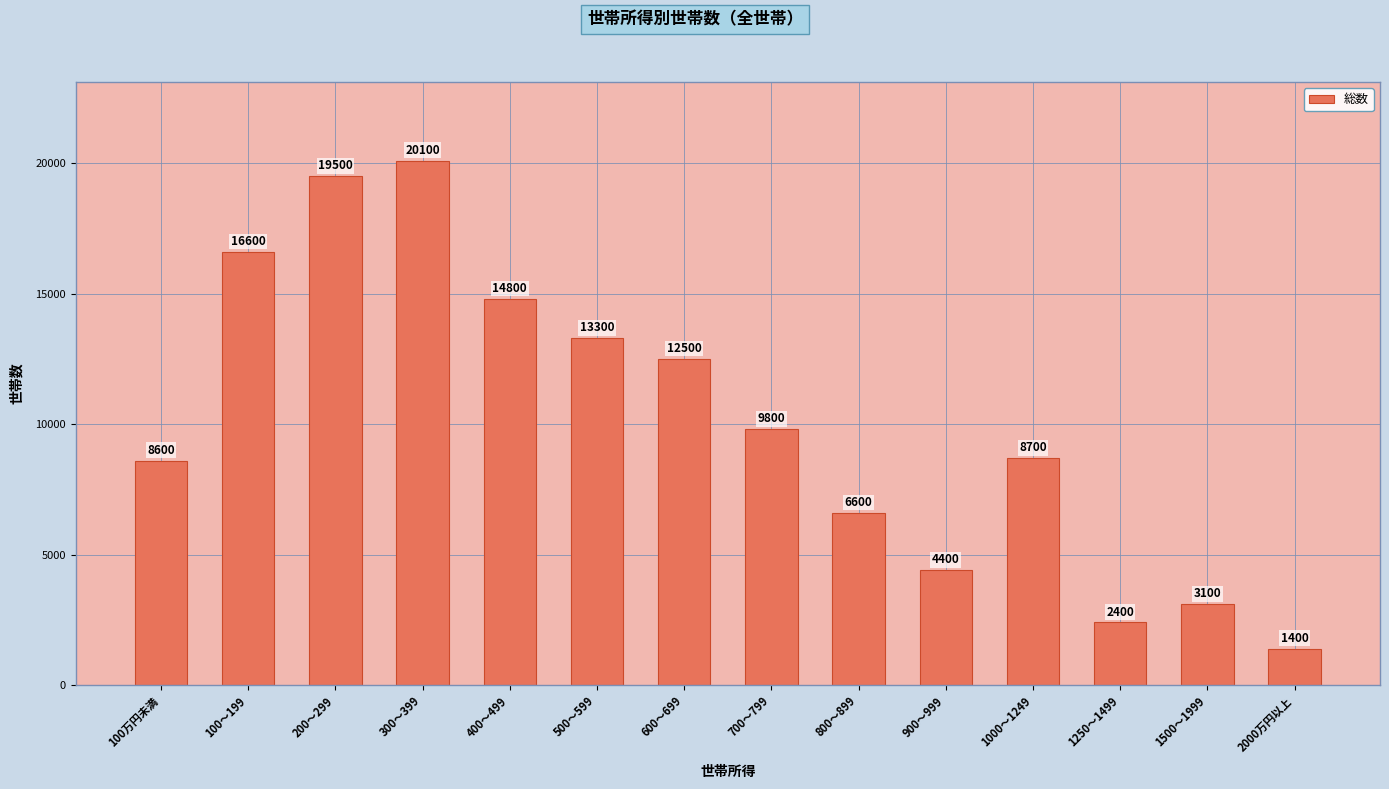

Rank the categories by value from lowest to highest.

2000万円以上, 1250～1499, 1500～1999, 900～999, 800～899, 100万円未満, 1000～1249, 700～799, 600～699, 500～599, 400～499, 100～199, 200～299, 300～399